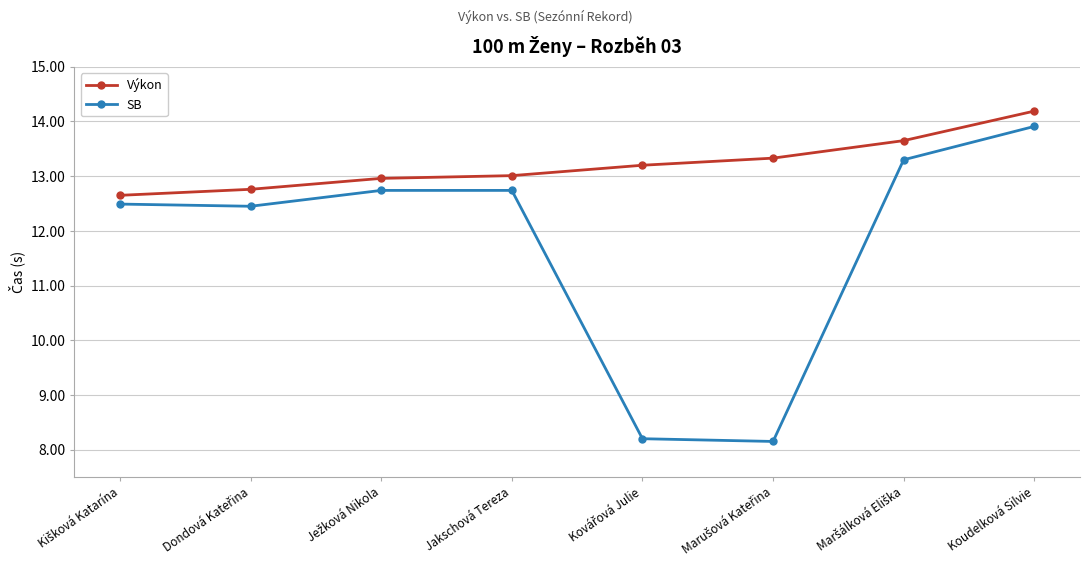

True or false: SB has more than 1 points higher than both neighbors.

False